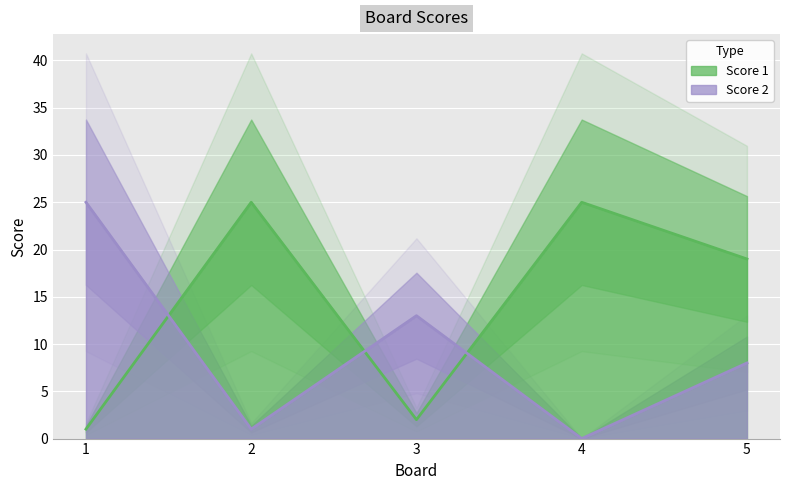

What is the highest value of the Score 2 series?

25